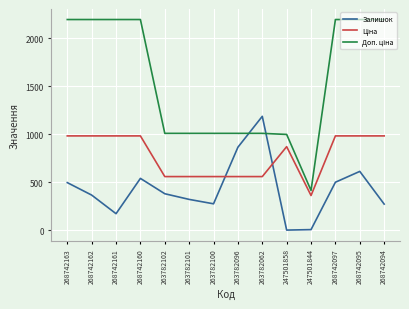

What is the maximum value shown in the chart?

2197.3